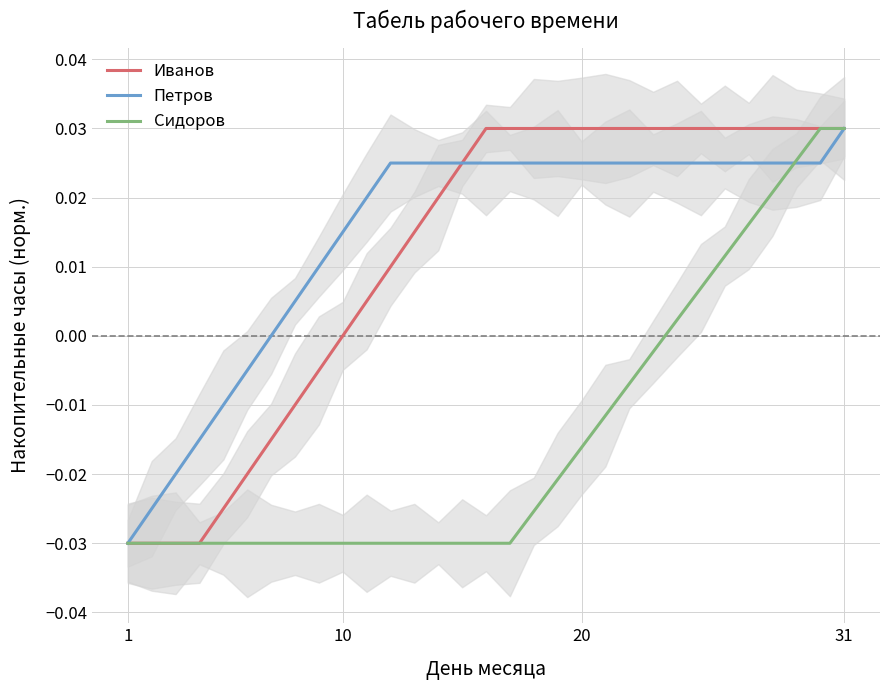

What are all the series names shown in the legend?

Иванов, Петров, Сидоров